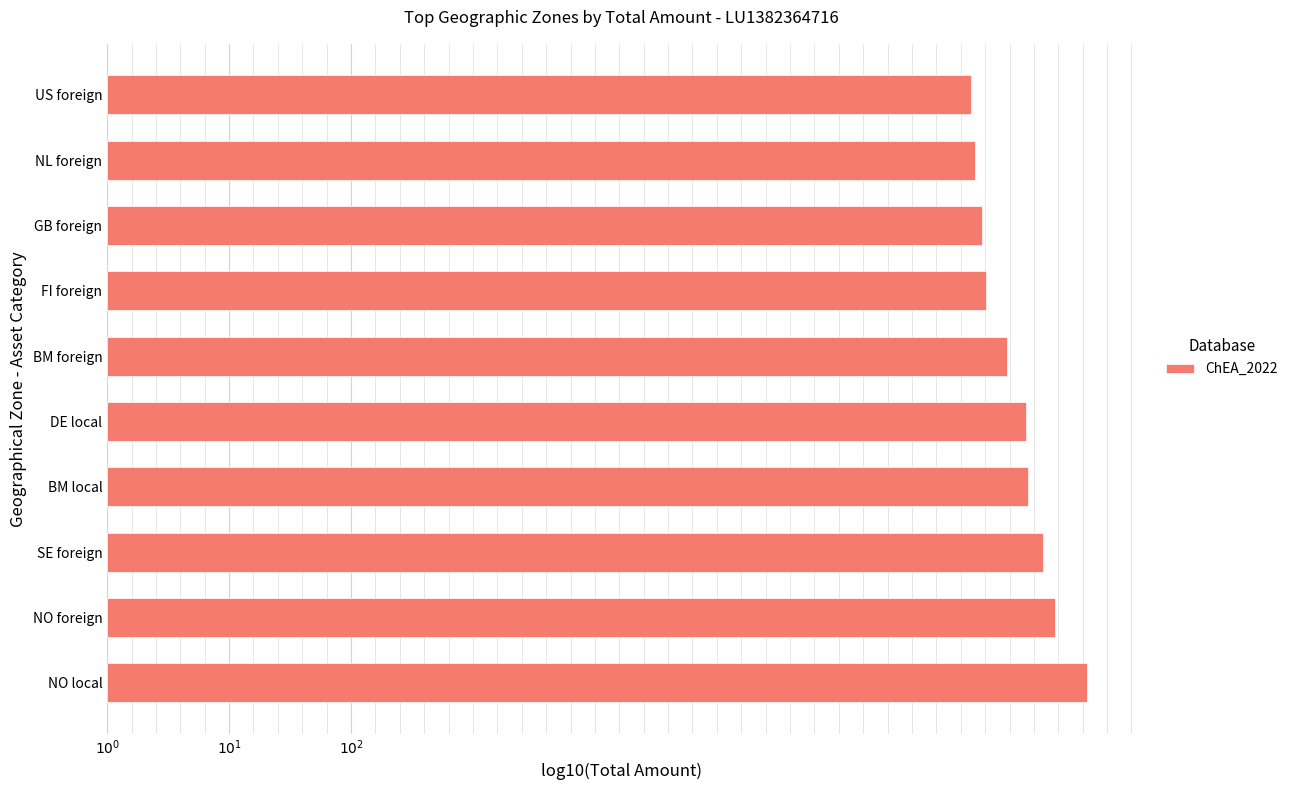

Does the chart contain any negative values?

No